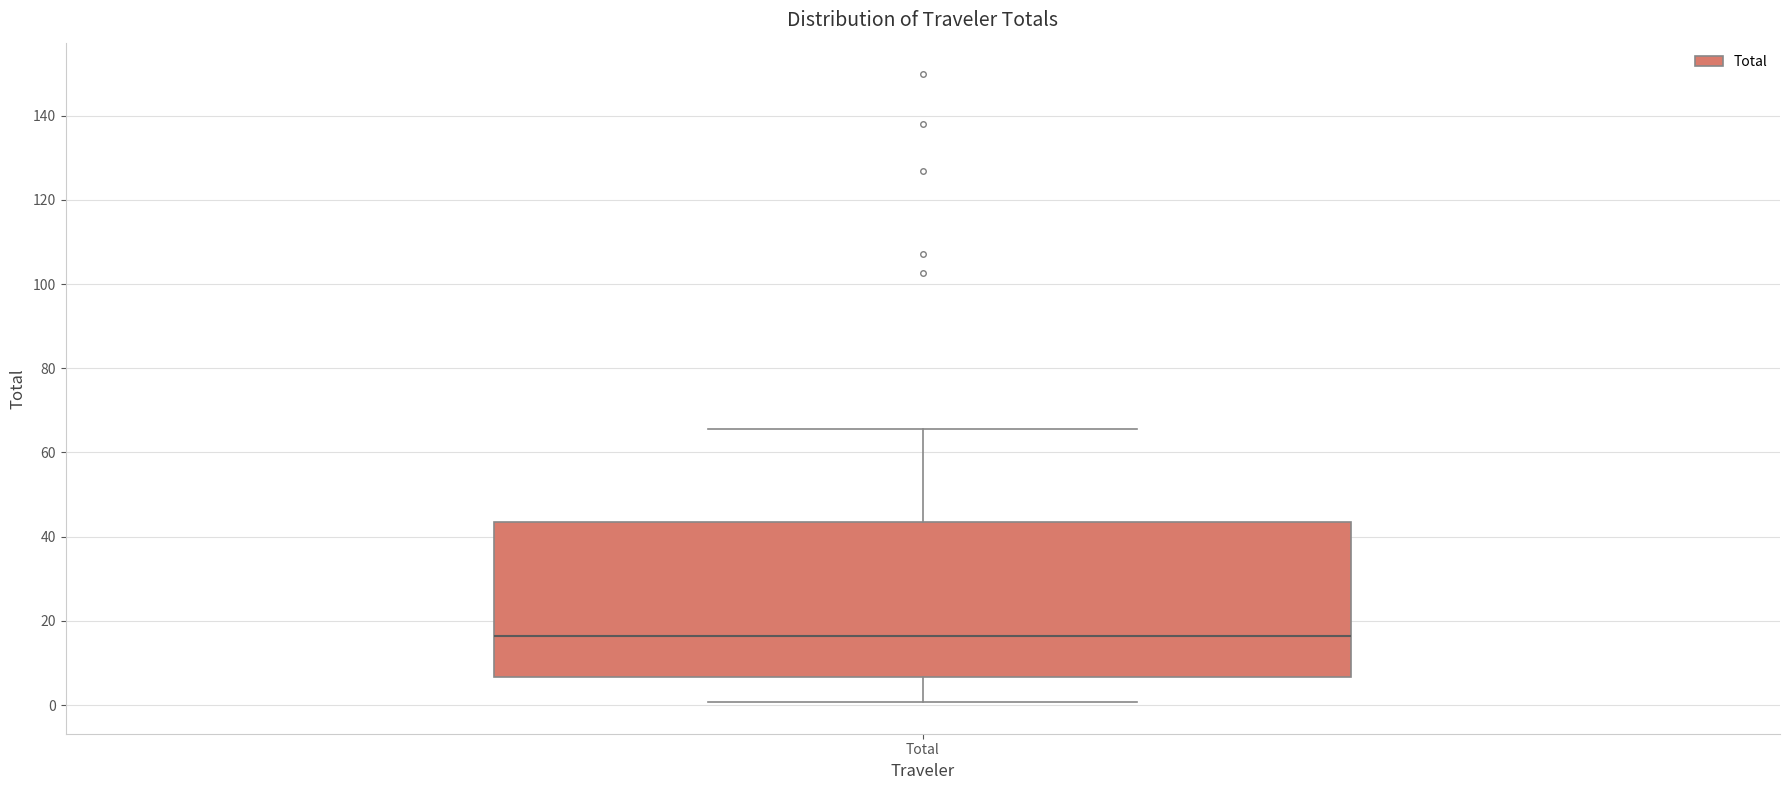

Transcribe this box plot: give where the median line is, the range the box spans, and where the two whiskers end, as read against the y-axis. The values are not printed on the chart, so give them approximately, as read against the axis.

median 16, box 6 to 44, whiskers 0 to 66